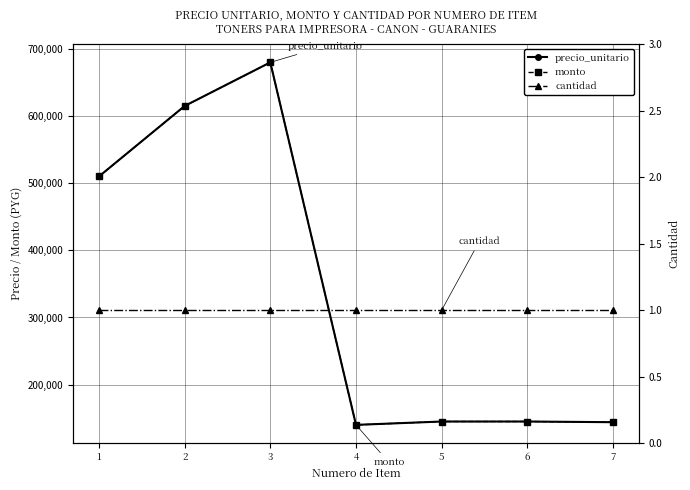

Which series has the largest range (max minus min)?

precio_unitario